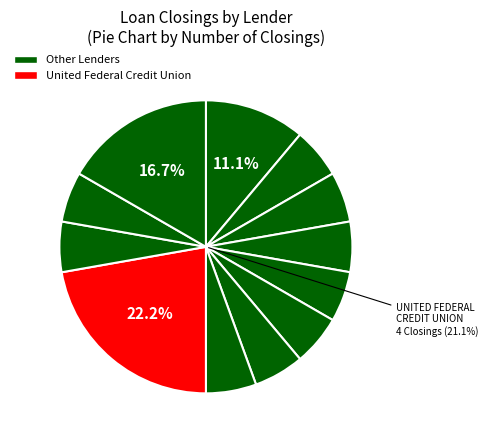

How many segments does this pie chart have?

12